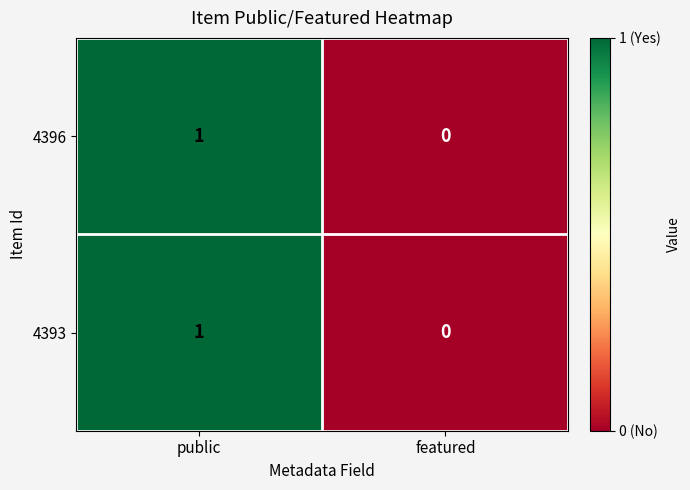

Is it true that 4396 equals 2 at public?

False